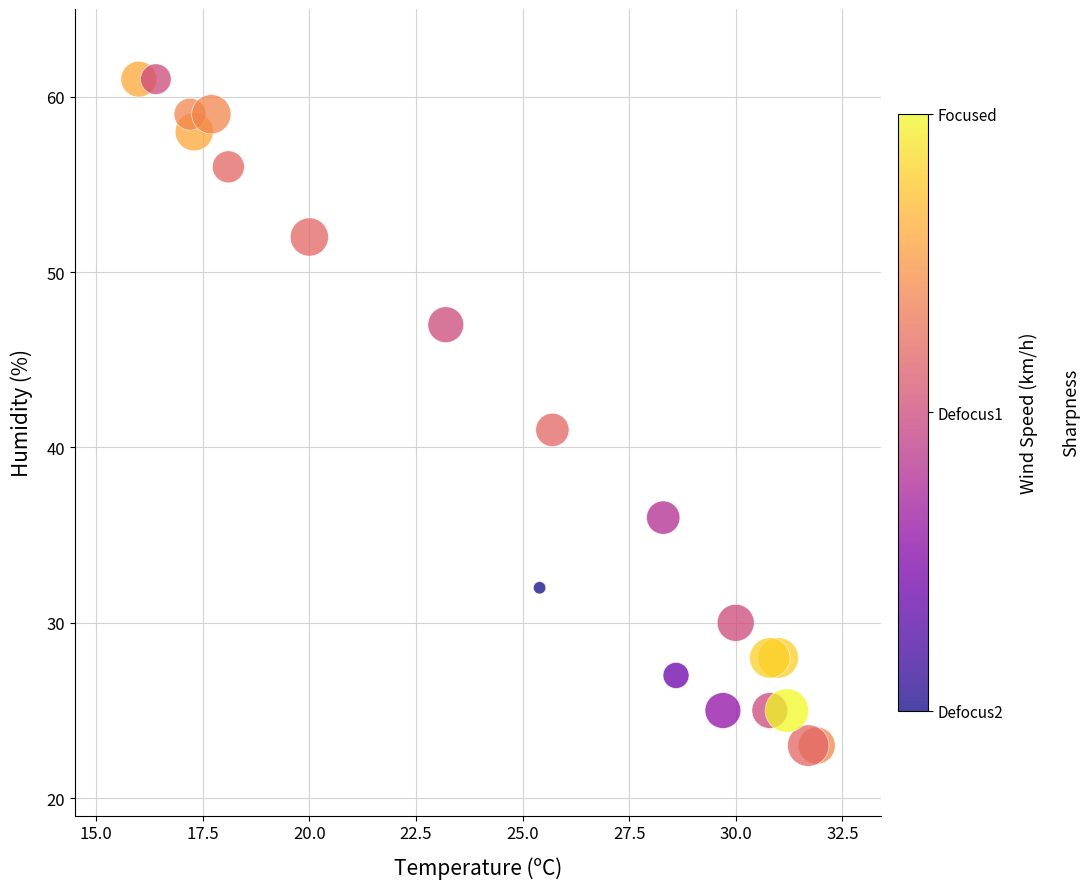

What Y value in the scatter plot is closest to 42?

41